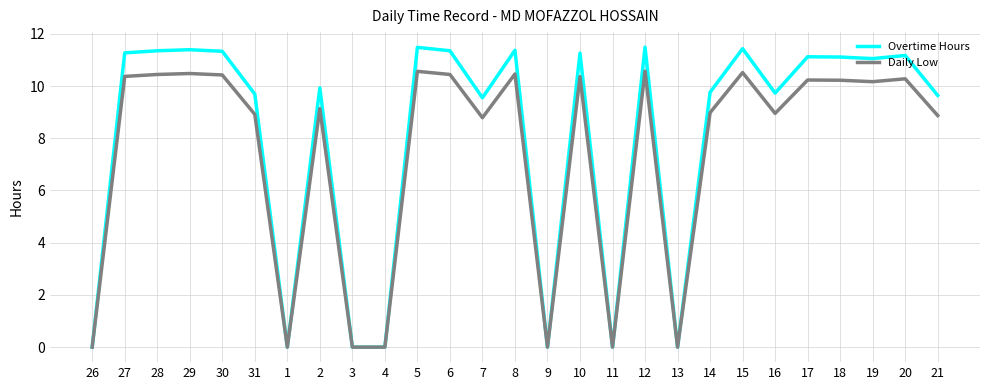

What is the spread (max minus min) of values at 15?

0.9